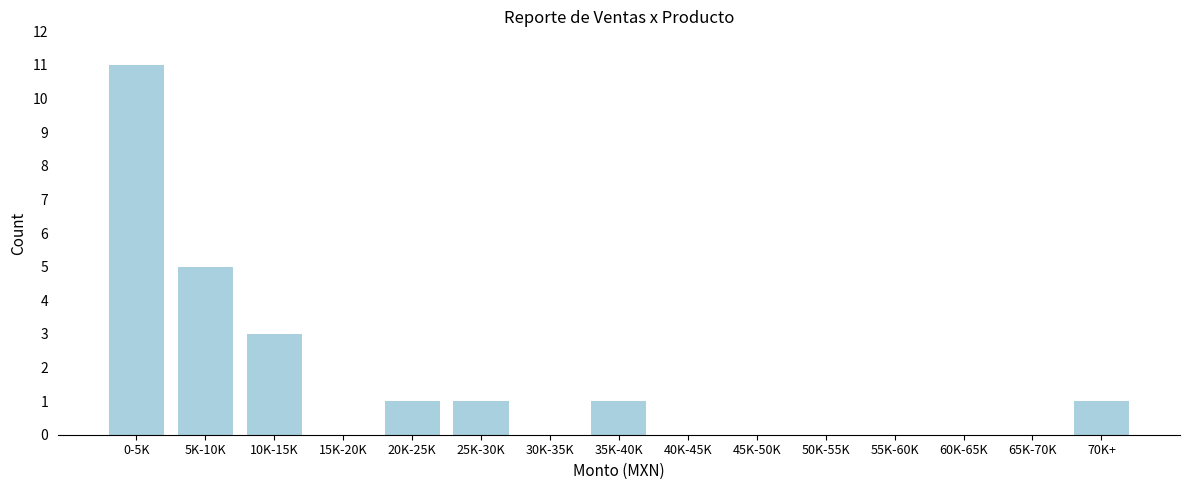

Reading left to right, transcribe all the data shown in this chart.

0-5K=11	5K-10K=5	10K-15K=3	15K-20K=0	20K-25K=1	25K-30K=1	30K-35K=0	35K-40K=1	40K-45K=0	45K-50K=0	50K-55K=0	55K-60K=0	60K-65K=0	65K-70K=0	70K+=1